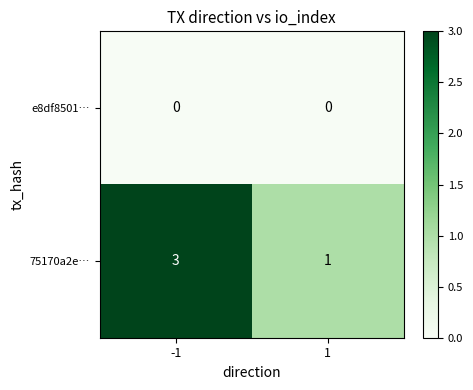

List the labels in order of 75170a2e… value, largest first.

-1, 1